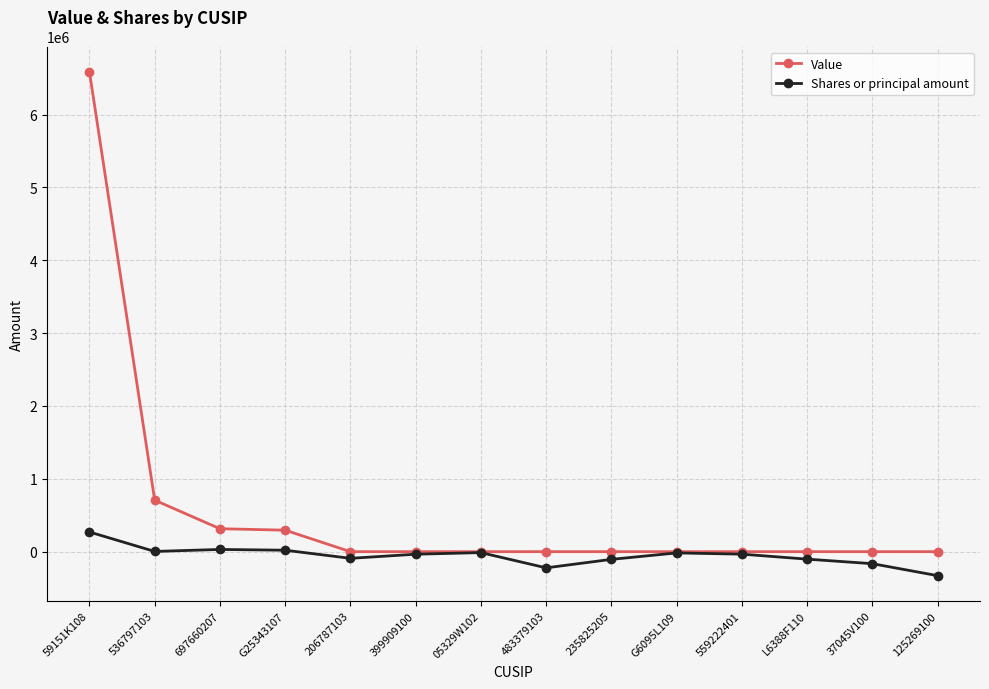

What is the minimum value shown in the chart?

-329118